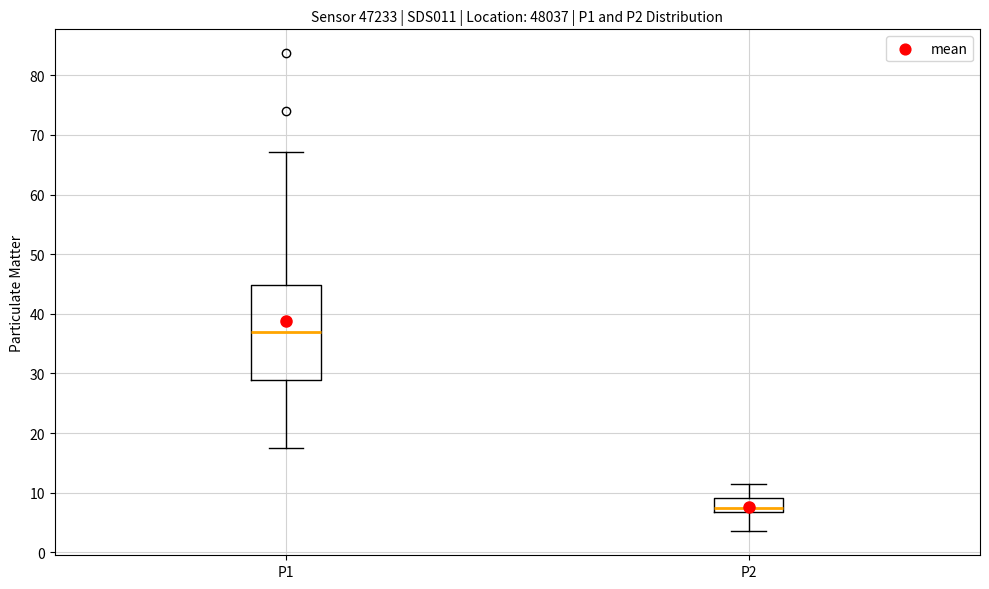

Reading left to right, read every box against the y-axis: the position of its median line, the range the box covers, and the ends of its whiskers. The values are not printed on the chart, so give them approximately, as read against the axis.

P1: median 37, box 29 to 45, whiskers 18 to 67
P2: median 7 (just above the box's lower edge), box 7 to 9, whiskers 4 to 11